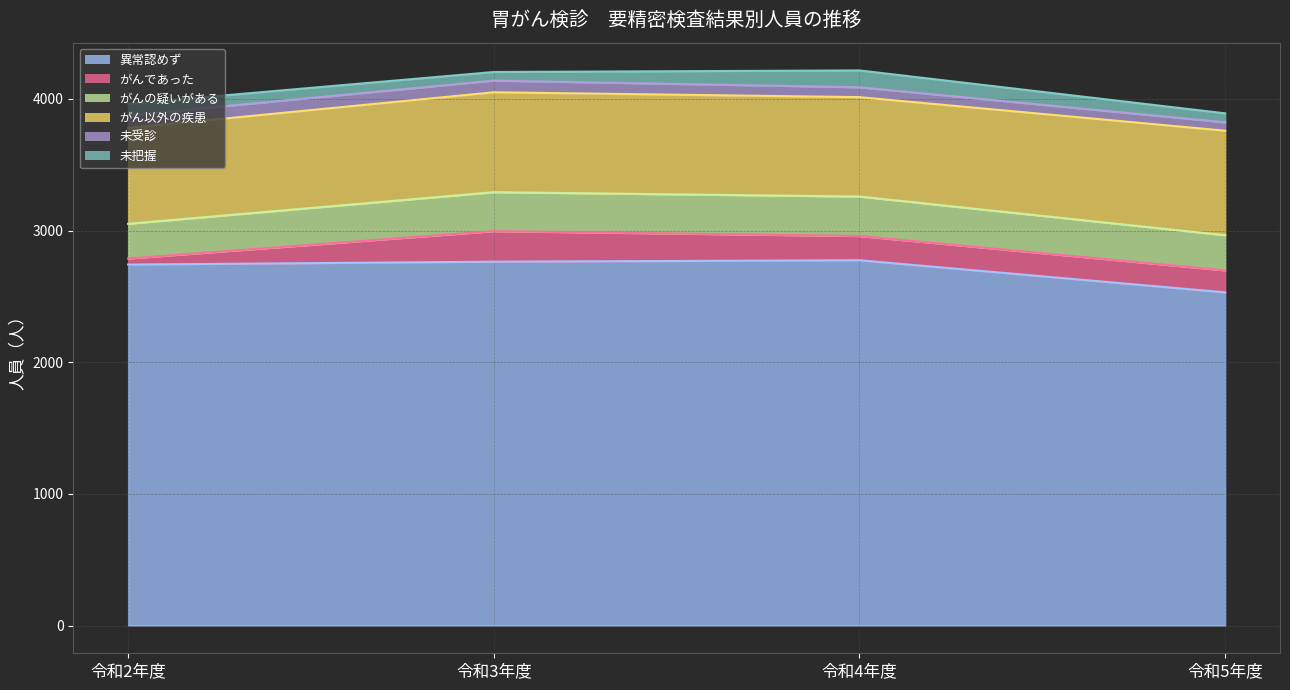

What are all the series names shown in the legend?

異常認めず (line), がんであった (line), がんの疑いがある (line), がん以外の疾患 (line), 未受診 (line), 未把握 (line)